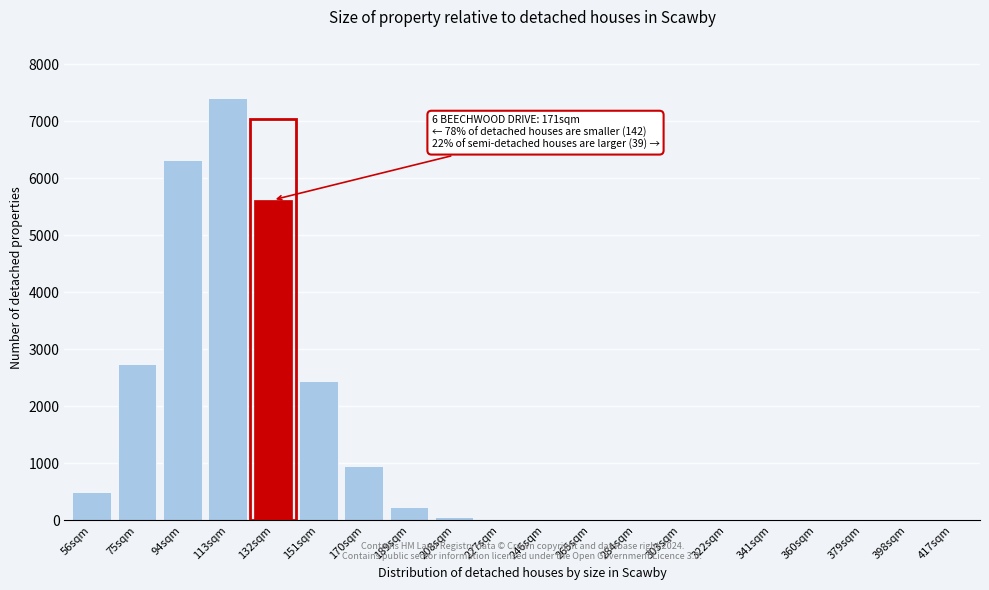

True or false: the data shows 0 at 284sqm.

True